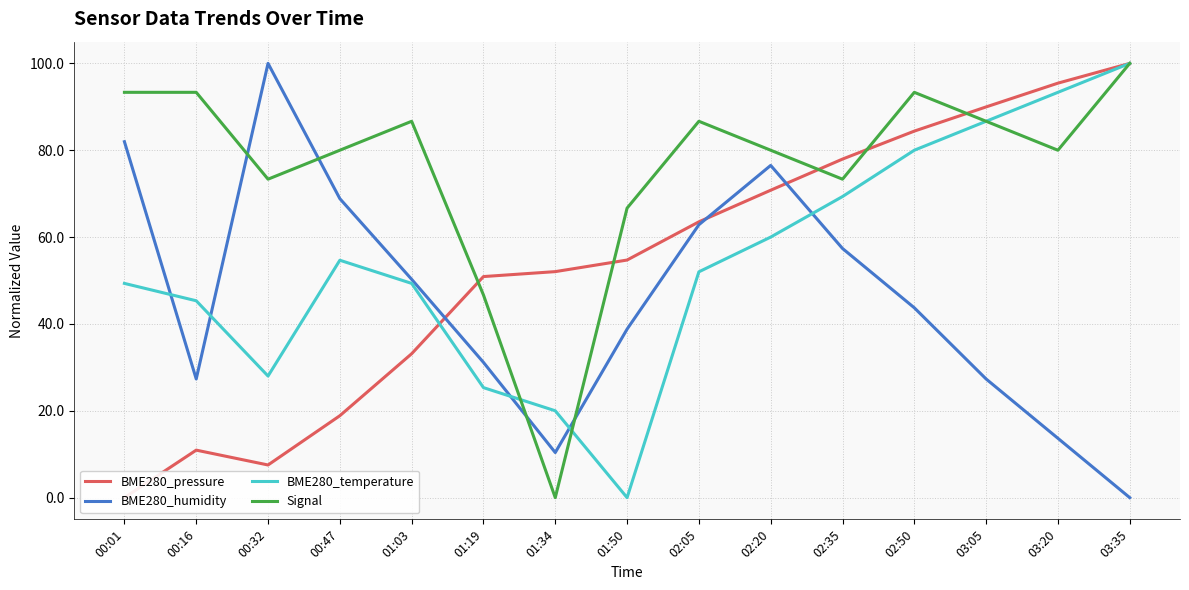

What is the label of the 2nd point from the left?

00:16